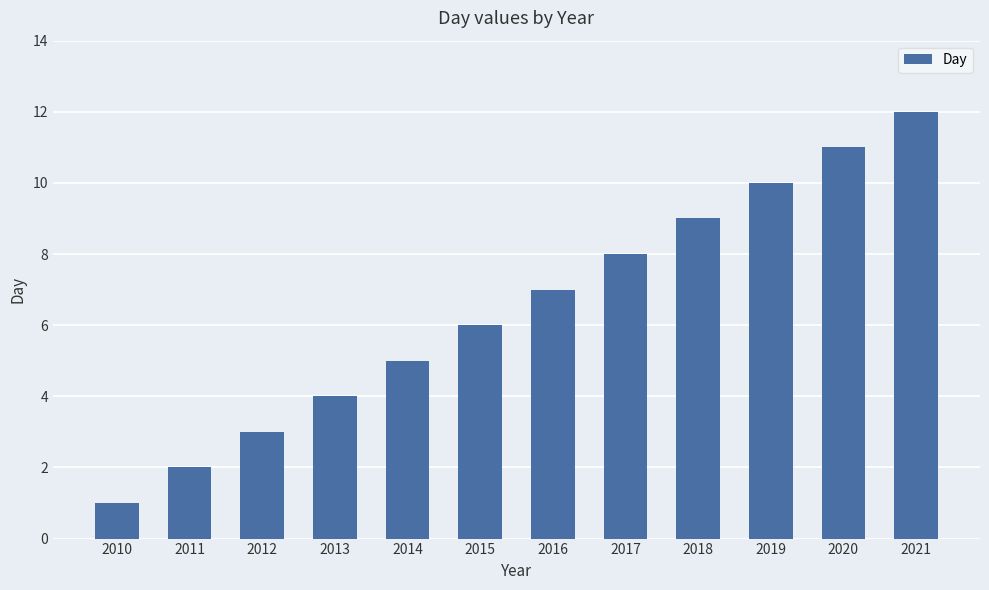

True or false: the data shows 2 at 2020.

False